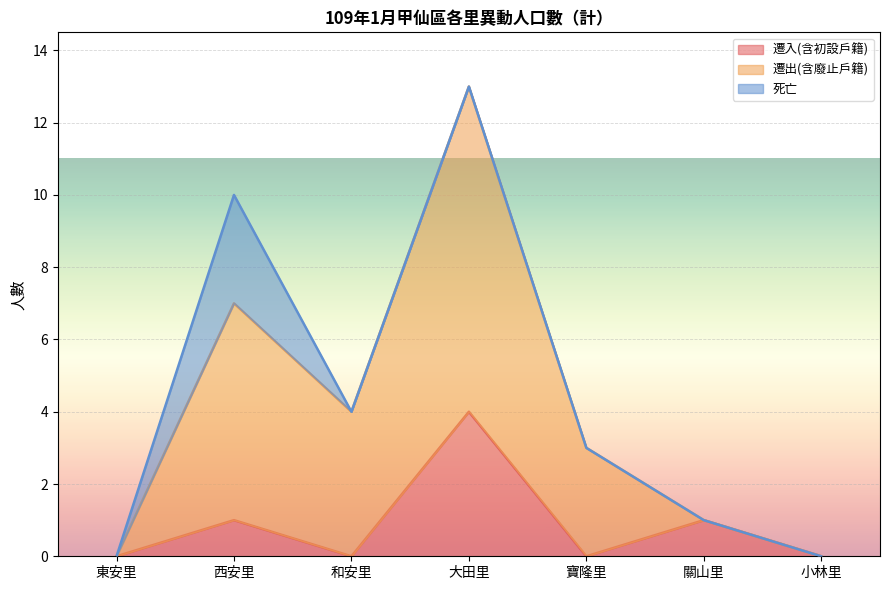

How many lines are shown in the chart?

3